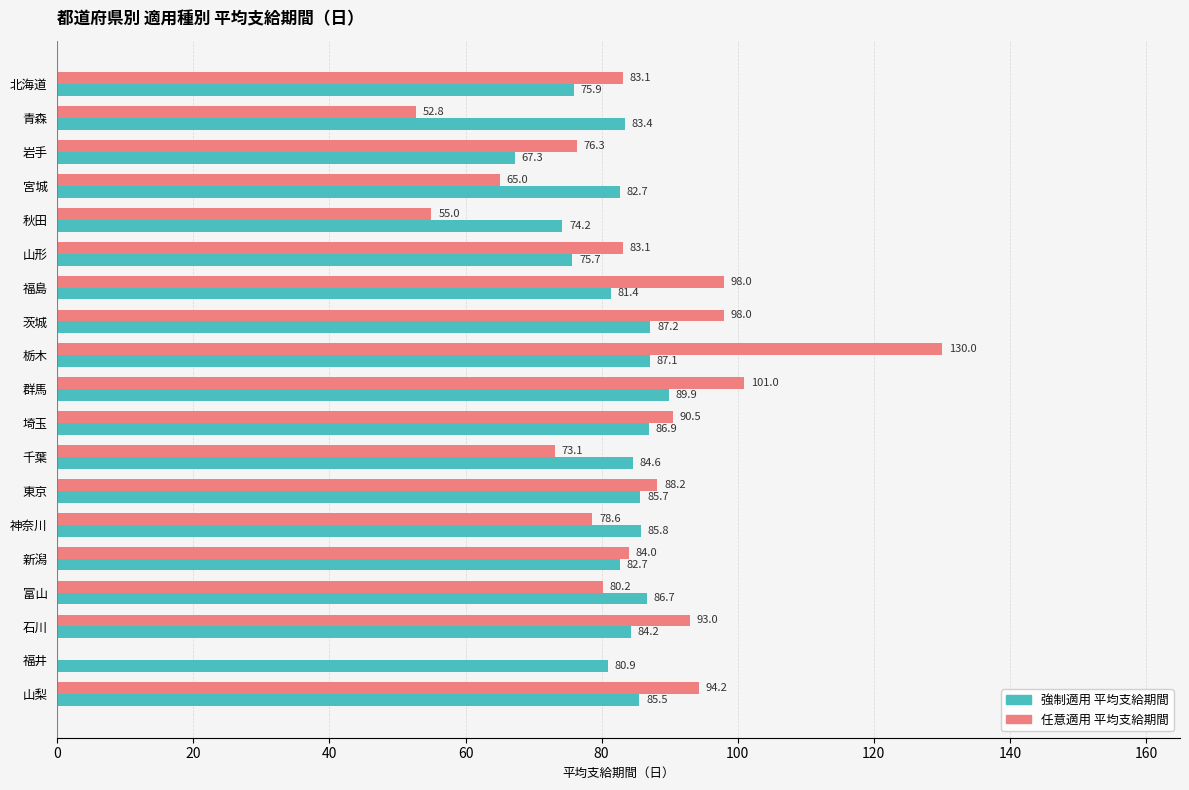

What are all the series names shown in the legend?

強制適用 平均支給期間, 任意適用 平均支給期間